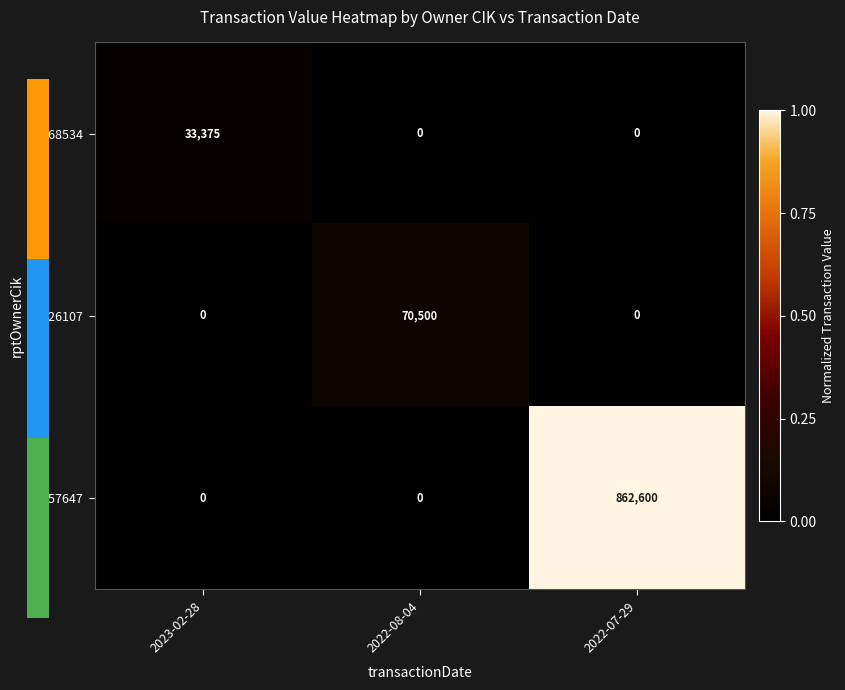

The value of 1226107 at 2022-08-04 is 43466. True or false?

False